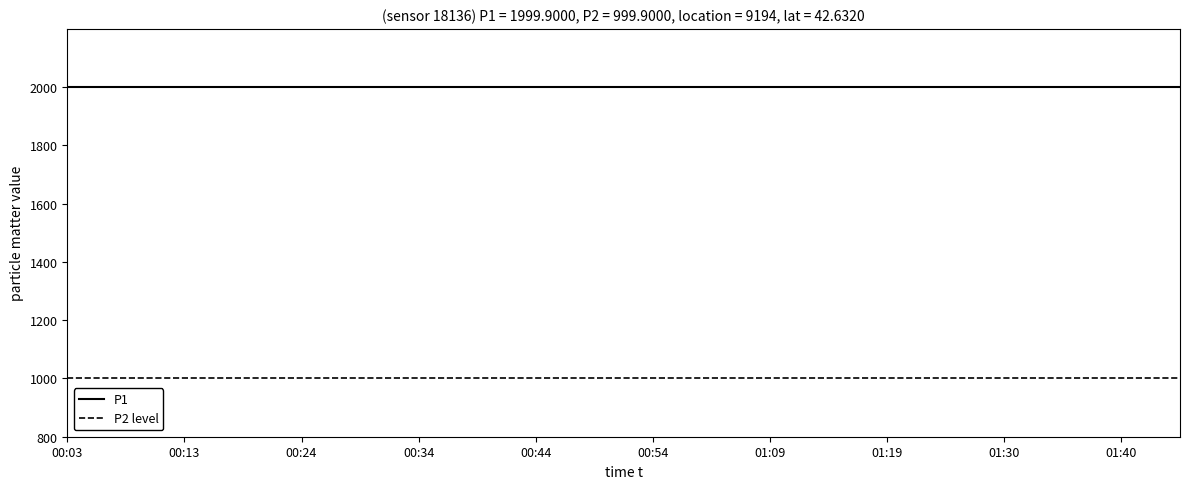

True or false: P1 and P2 intersect in this chart.

False